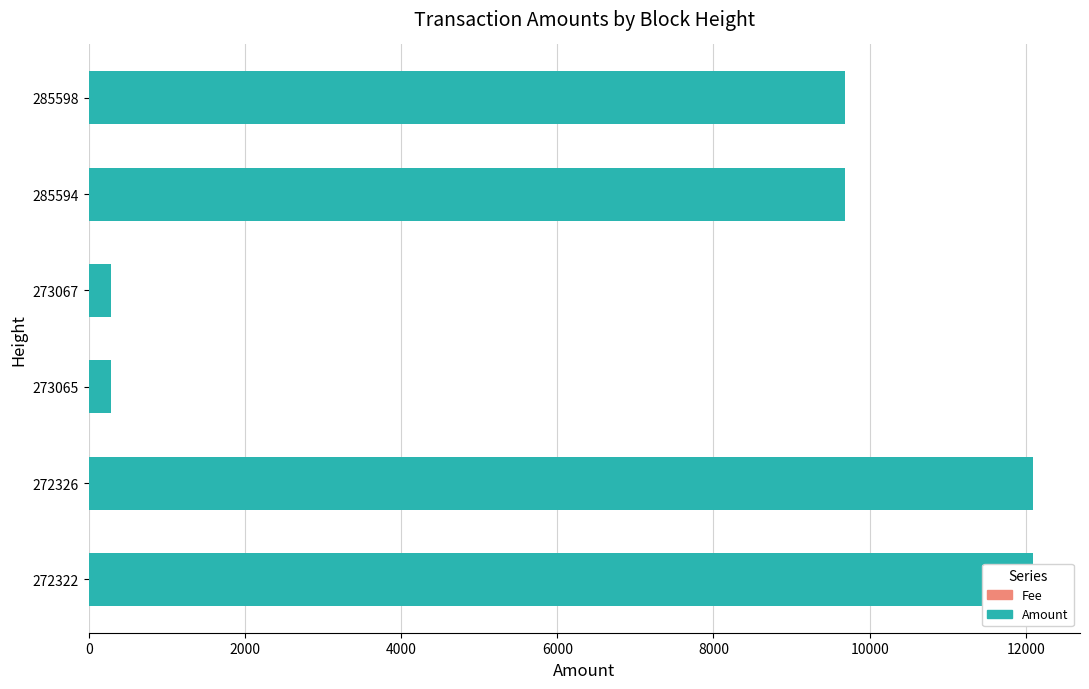

Read the Fee value at 4000.

0.6